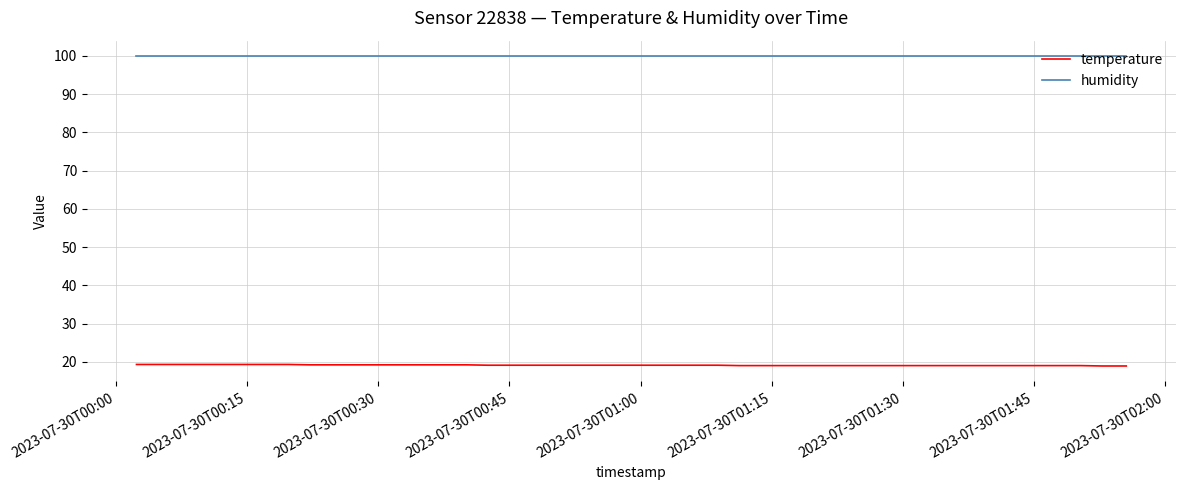

True or false: humidity and temperature cross at least once.

False